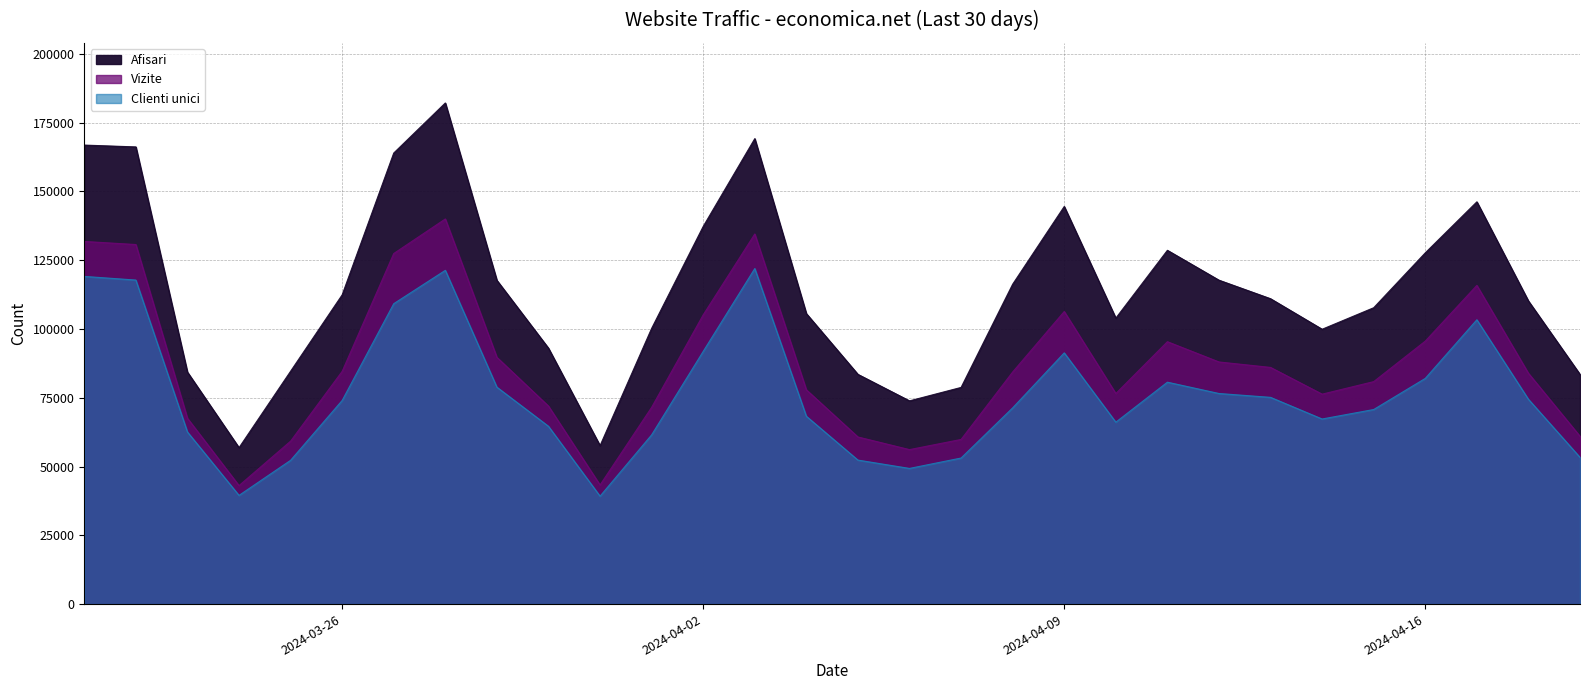

True or false: Vizite has a value of 159626 at 2024-04-16.

False